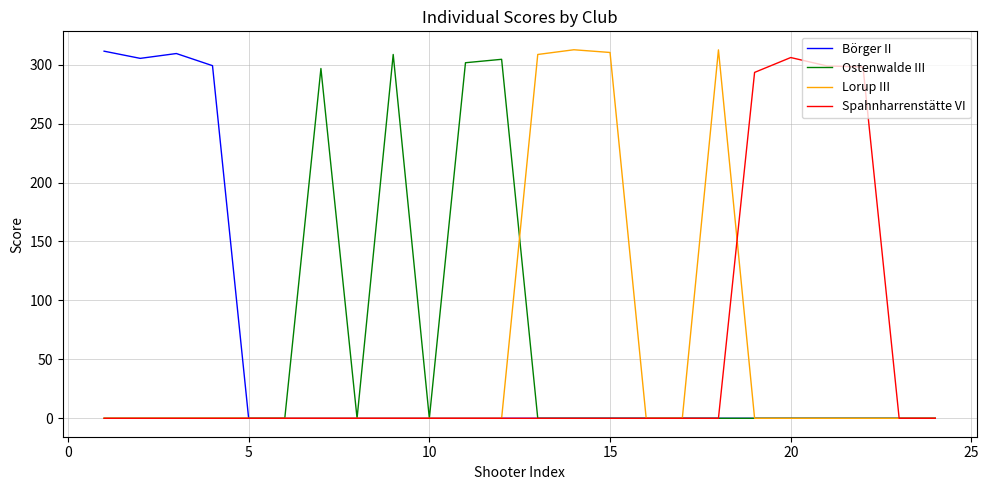

What are all the series names shown in the legend?

Börger II, Ostenwalde III, Lorup III, Spahnharrenstätte VI